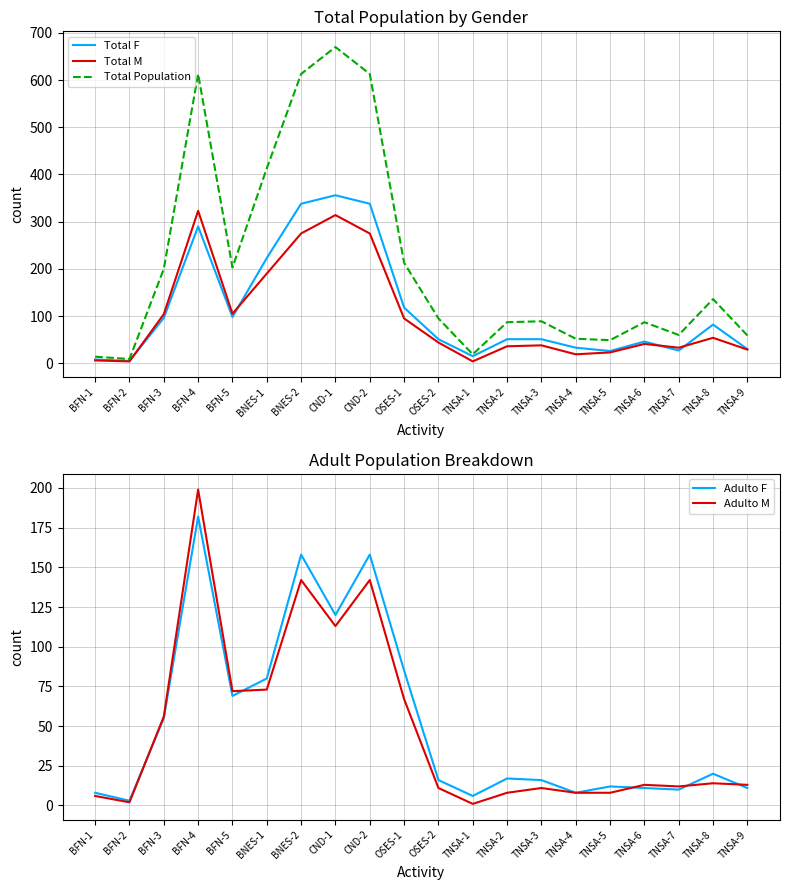

True or false: Total Population has more than 0 points higher than both neighbors.

True